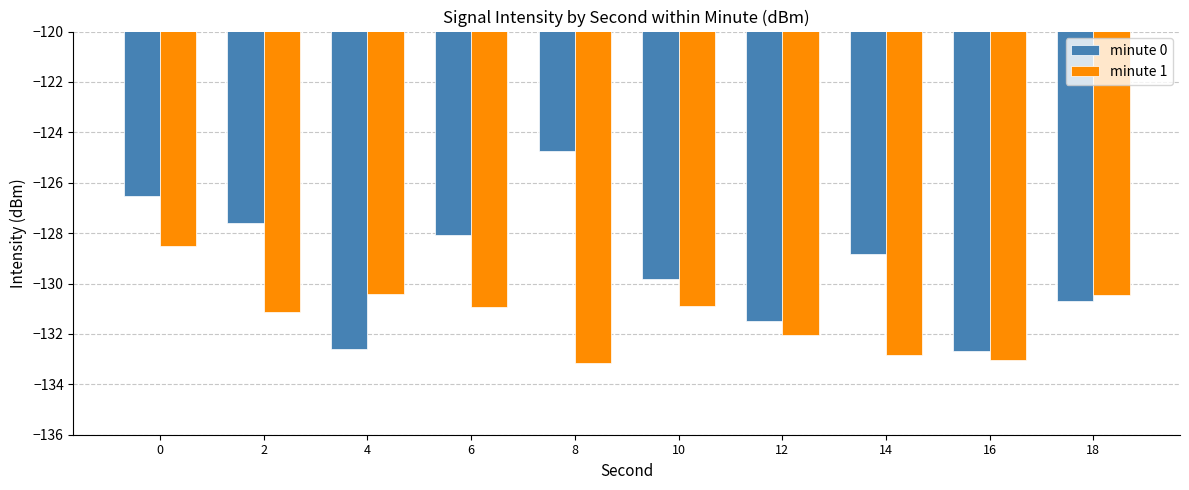

What is the maximum value shown in the chart?

-124.7